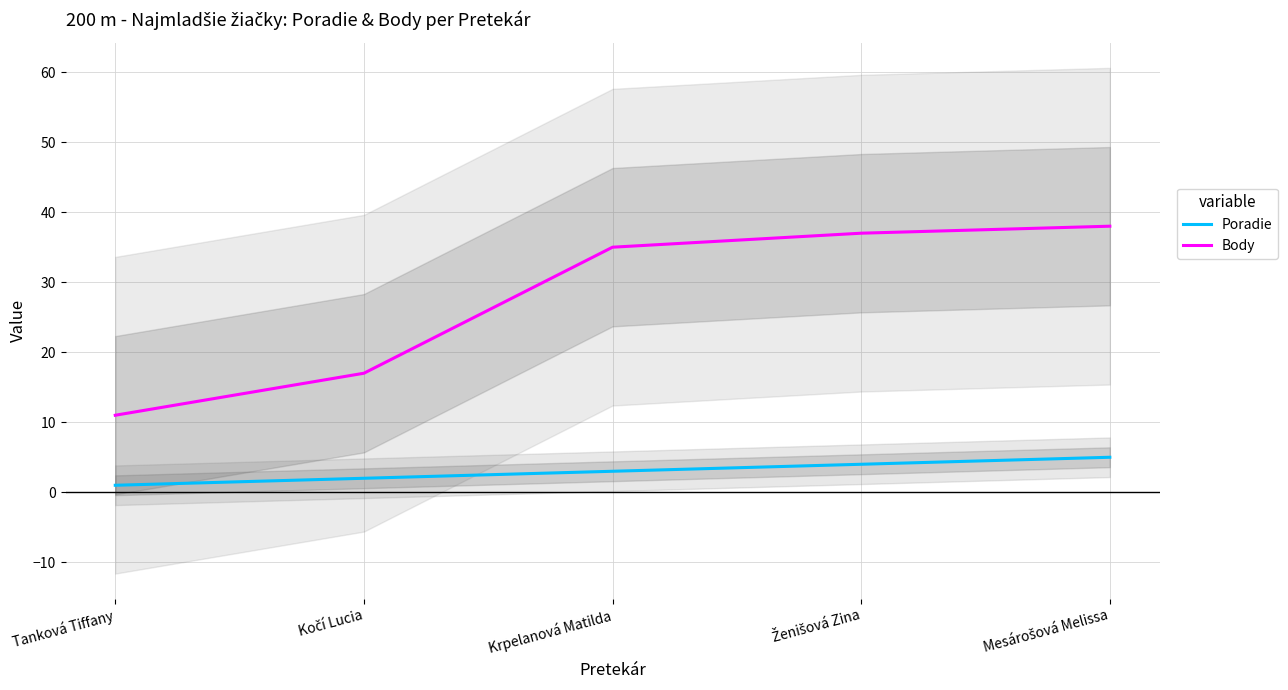

What is the difference between the Poradie values at Tanková Tiffany and Kočí Lucia?

1